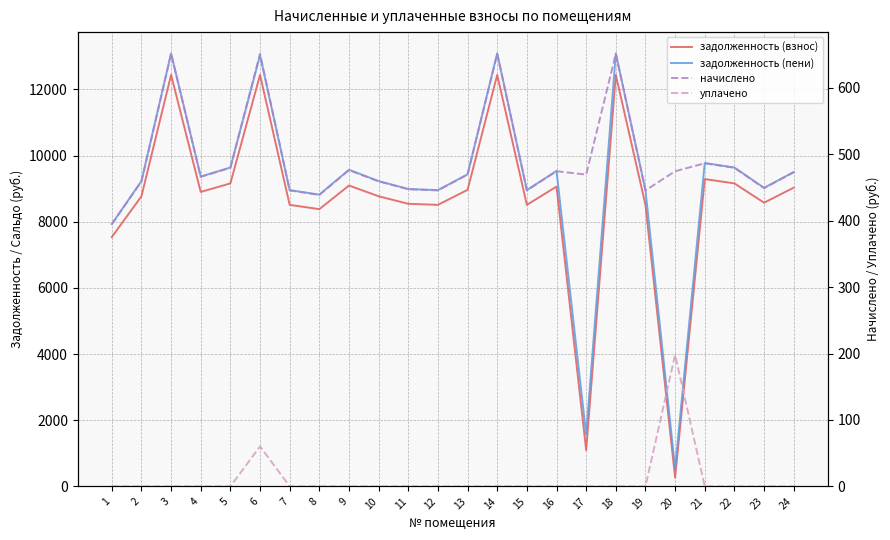

The задолженность (взнос) series shows 8965.6 at 13. True or false?

True